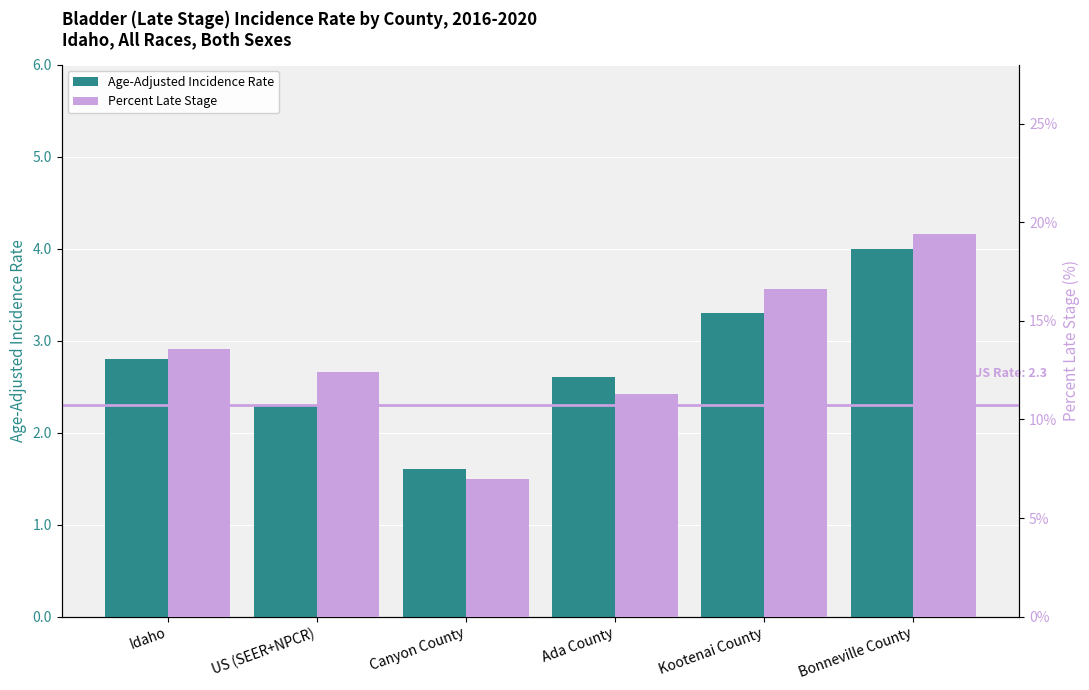

Reading left to right, what are all the values shown in this chart?

Age-Adjusted Incidence Rate: Idaho=2.8	US (SEER+NPCR)=2.3	Canyon County=1.6	Ada County=2.6	Kootenai County=3.3	Bonneville County=4.0
Percent Late Stage: Idaho=13.6	US (SEER+NPCR)=12.4	Canyon County=7.0	Ada County=11.3	Kootenai County=16.6	Bonneville County=19.4